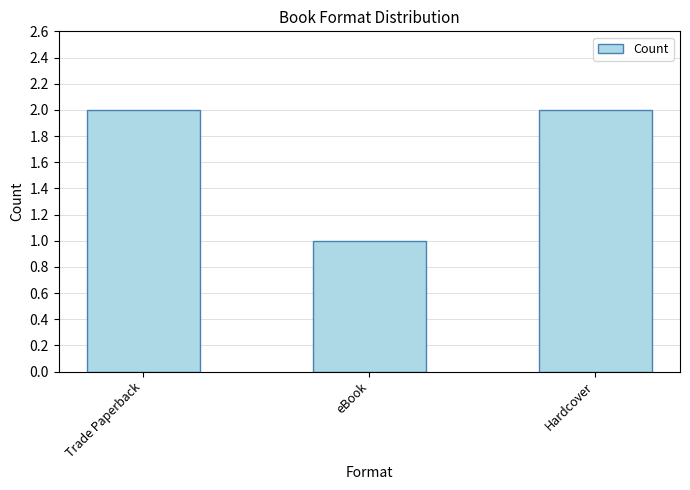

What is the sum of all values?

5